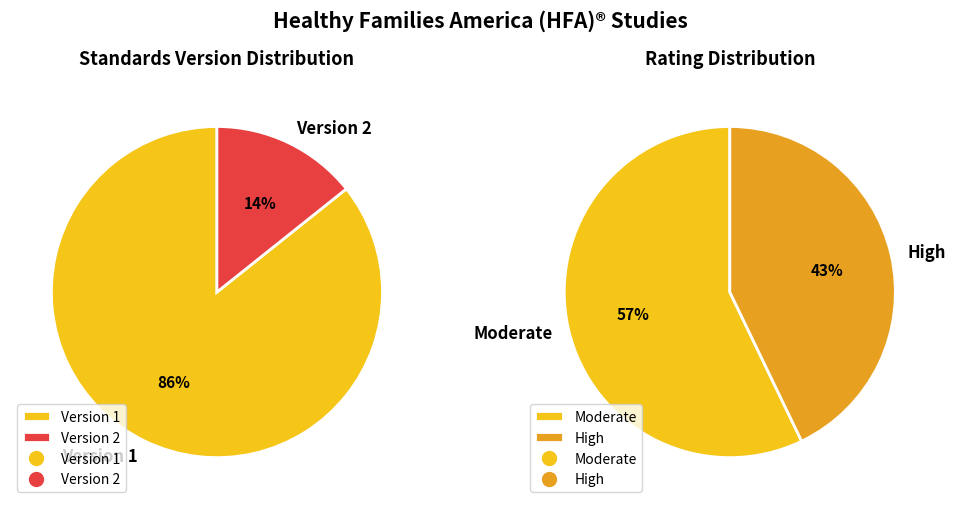

The WWHV052010 slice represents 27% of the pie. True or false?

False